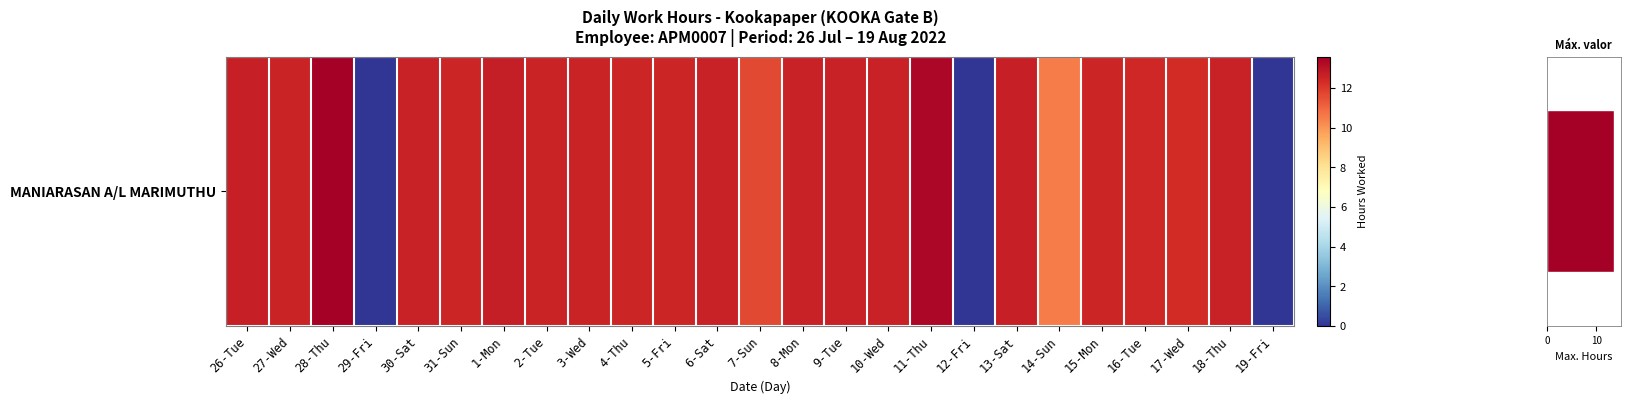

Between 30-Sat and 13-Sat, which is larger?

13-Sat